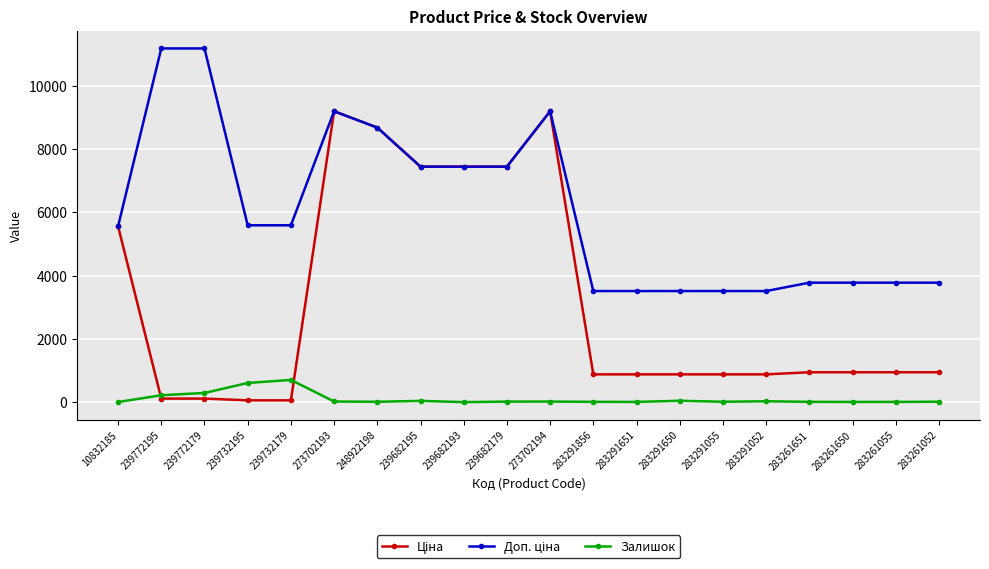

What is the sum of the Залишок values at 283291856 and 273702194?

27.0